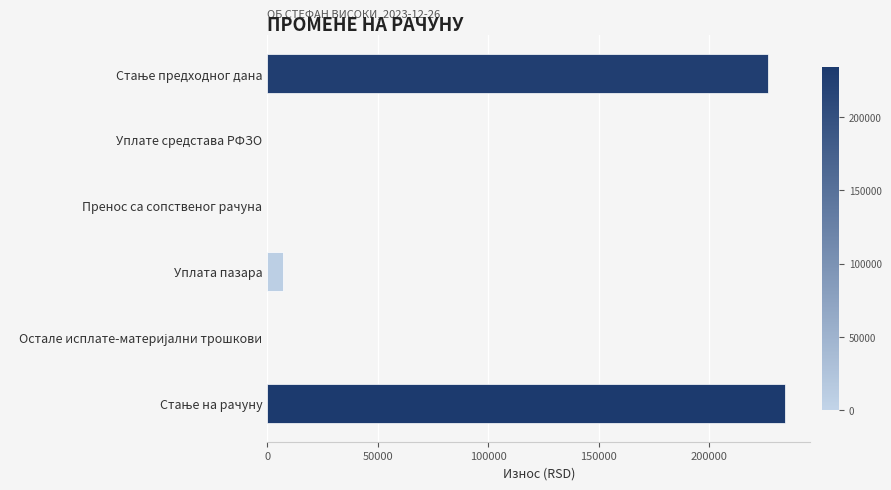

The chart shows a value of 154130.8 at Пренос са сопственог рачуна. True or false?

False